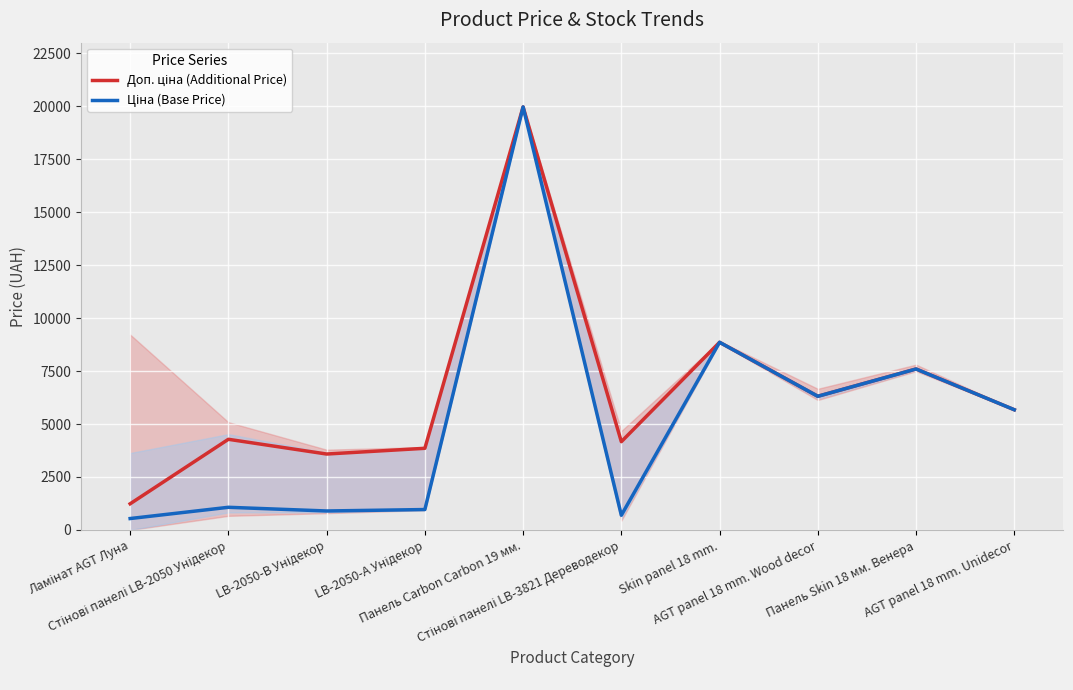

What is the label of the 9th point from the left?

Панель Skin 18 мм. Венера